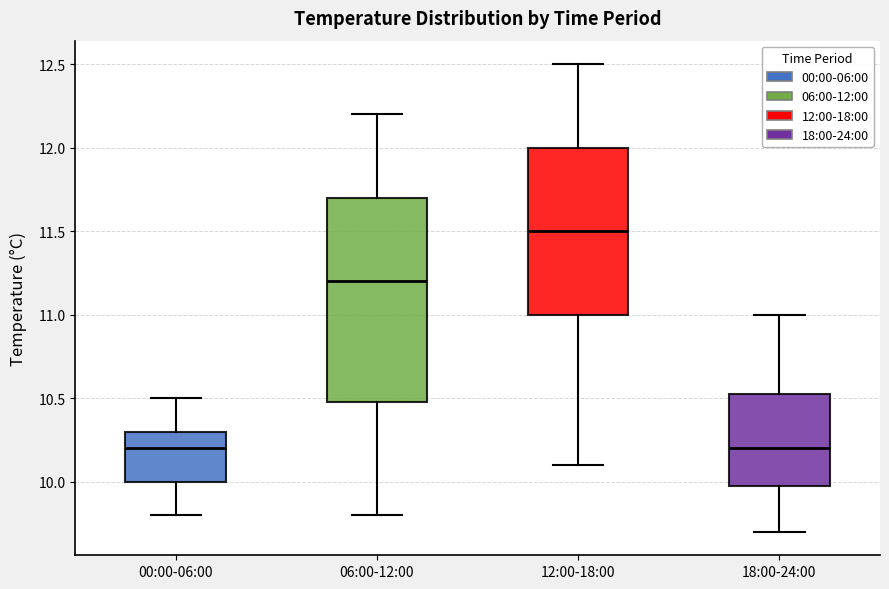

Where does the lower whisker of the box for 12:00-18:00 end on the y-axis? The values are not printed on the chart, so give them approximately, as read against the axis.

10.10